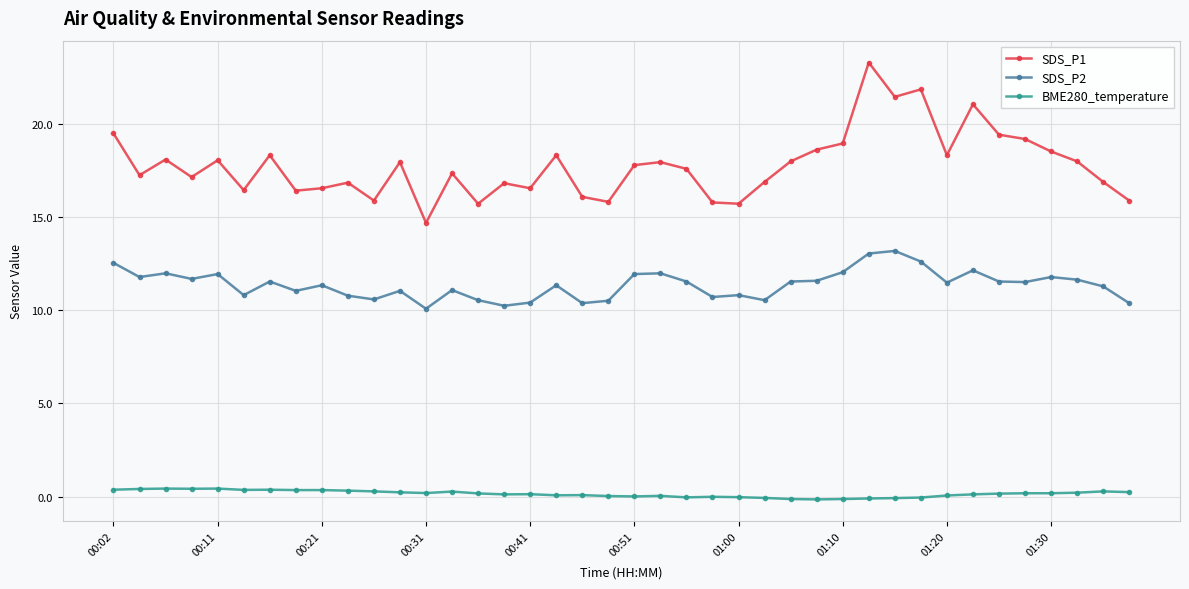

Which series has the largest total across all categories?

SDS_P1